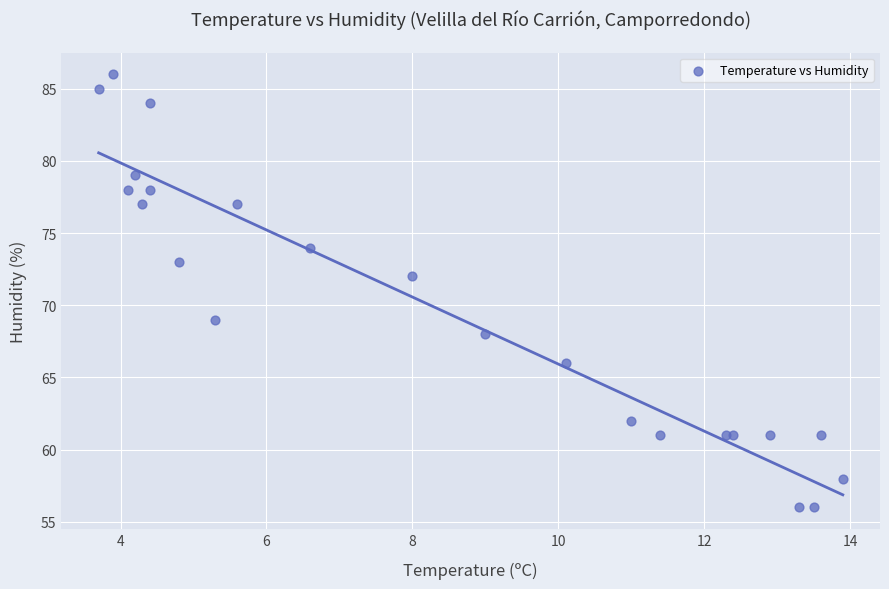

What Y value in the scatter plot is closest to 71?

72